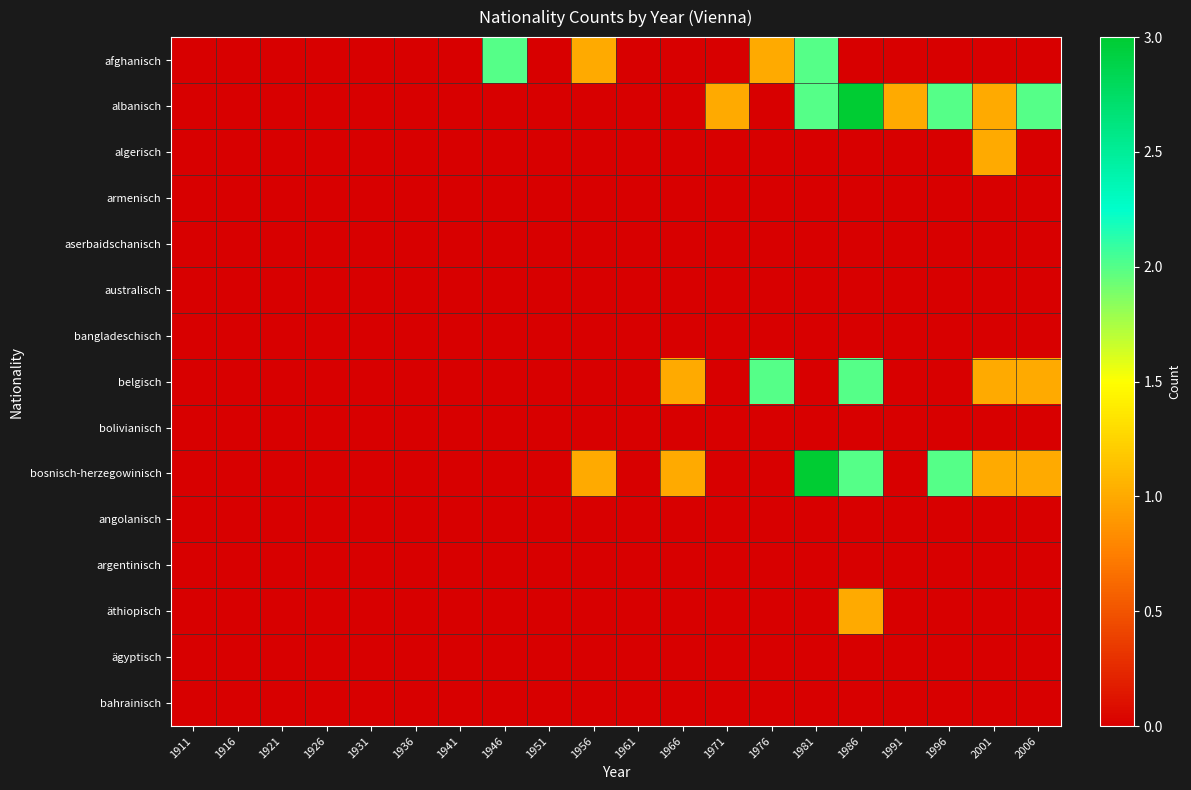

Reading right to left, extract all data points from this chart.

afghanisch: 2006=0	2001=0	1996=0	1991=0	1986=0	1981=2	1976=1	1971=0	1966=0	1961=0	1956=1	1951=0	1946=2	1941=0	1936=0	1931=0	1926=0	1921=0	1916=0	1911=0
albanisch: 2006=2	2001=1	1996=2	1991=1	1986=3	1981=2	1976=0	1971=1	1966=0	1961=0	1956=0	1951=0	1946=0	1941=0	1936=0	1931=0	1926=0	1921=0	1916=0	1911=0
algerisch: 2006=0	2001=1	1996=0	1991=0	1986=0	1981=0	1976=0	1971=0	1966=0	1961=0	1956=0	1951=0	1946=0	1941=0	1936=0	1931=0	1926=0	1921=0	1916=0	1911=0
armenisch: 2006=0	2001=0	1996=0	1991=0	1986=0	1981=0	1976=0	1971=0	1966=0	1961=0	1956=0	1951=0	1946=0	1941=0	1936=0	1931=0	1926=0	1921=0	1916=0	1911=0
aserbaidschanisch: 2006=0	2001=0	1996=0	1991=0	1986=0	1981=0	1976=0	1971=0	1966=0	1961=0	1956=0	1951=0	1946=0	1941=0	1936=0	1931=0	1926=0	1921=0	1916=0	1911=0
australisch: 2006=0	2001=0	1996=0	1991=0	1986=0	1981=0	1976=0	1971=0	1966=0	1961=0	1956=0	1951=0	1946=0	1941=0	1936=0	1931=0	1926=0	1921=0	1916=0	1911=0
bangladeschisch: 2006=0	2001=0	1996=0	1991=0	1986=0	1981=0	1976=0	1971=0	1966=0	1961=0	1956=0	1951=0	1946=0	1941=0	1936=0	1931=0	1926=0	1921=0	1916=0	1911=0
belgisch: 2006=1	2001=1	1996=0	1991=0	1986=2	1981=0	1976=2	1971=0	1966=1	1961=0	1956=0	1951=0	1946=0	1941=0	1936=0	1931=0	1926=0	1921=0	1916=0	1911=0
bolivianisch: 2006=0	2001=0	1996=0	1991=0	1986=0	1981=0	1976=0	1971=0	1966=0	1961=0	1956=0	1951=0	1946=0	1941=0	1936=0	1931=0	1926=0	1921=0	1916=0	1911=0
bosnisch-herzegowinisch: 2006=1	2001=1	1996=2	1991=0	1986=2	1981=3	1976=0	1971=0	1966=1	1961=0	1956=1	1951=0	1946=0	1941=0	1936=0	1931=0	1926=0	1921=0	1916=0	1911=0
angolanisch: 2006=0	2001=0	1996=0	1991=0	1986=0	1981=0	1976=0	1971=0	1966=0	1961=0	1956=0	1951=0	1946=0	1941=0	1936=0	1931=0	1926=0	1921=0	1916=0	1911=0
argentinisch: 2006=0	2001=0	1996=0	1991=0	1986=0	1981=0	1976=0	1971=0	1966=0	1961=0	1956=0	1951=0	1946=0	1941=0	1936=0	1931=0	1926=0	1921=0	1916=0	1911=0
äthiopisch: 2006=0	2001=0	1996=0	1991=0	1986=1	1981=0	1976=0	1971=0	1966=0	1961=0	1956=0	1951=0	1946=0	1941=0	1936=0	1931=0	1926=0	1921=0	1916=0	1911=0
ägyptisch: 2006=0	2001=0	1996=0	1991=0	1986=0	1981=0	1976=0	1971=0	1966=0	1961=0	1956=0	1951=0	1946=0	1941=0	1936=0	1931=0	1926=0	1921=0	1916=0	1911=0
bahrainisch: 2006=0	2001=0	1996=0	1991=0	1986=0	1981=0	1976=0	1971=0	1966=0	1961=0	1956=0	1951=0	1946=0	1941=0	1936=0	1931=0	1926=0	1921=0	1916=0	1911=0